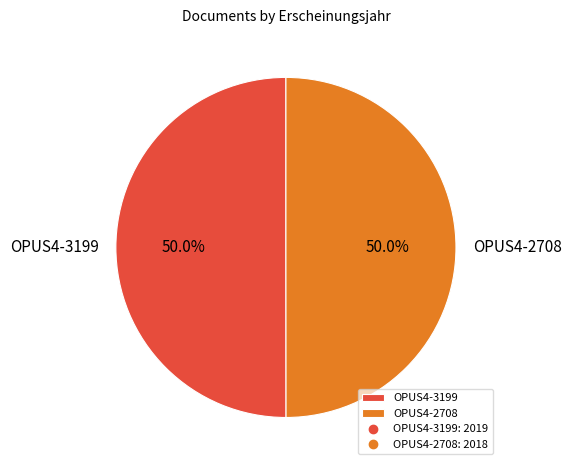

What is the total percentage of OPUS4-2708 and OPUS4-3199?

100.0%